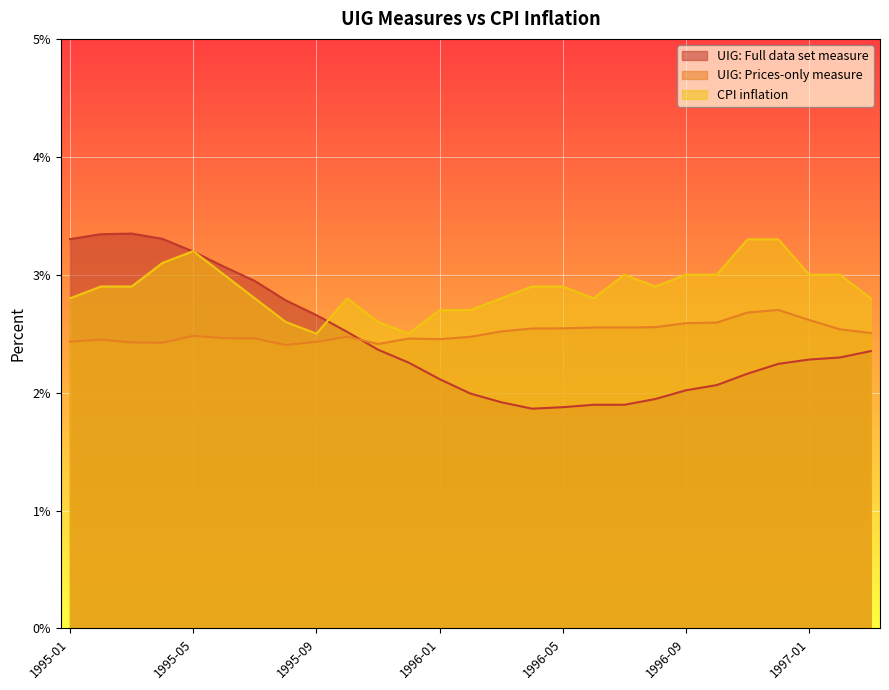

Rank the categories by CPI inflation value from highest to lowest.

1996-11, 1996-12, 1995-05, 1995-04, 1995-06, 1996-07, 1996-09, 1996-10, 1997-01, 1997-02, 1995-02, 1995-03, 1996-04, 1996-05, 1996-08, 1995-01, 1995-07, 1995-10, 1996-03, 1996-06, 1997-03, 1996-01, 1996-02, 1995-08, 1995-11, 1995-09, 1995-12